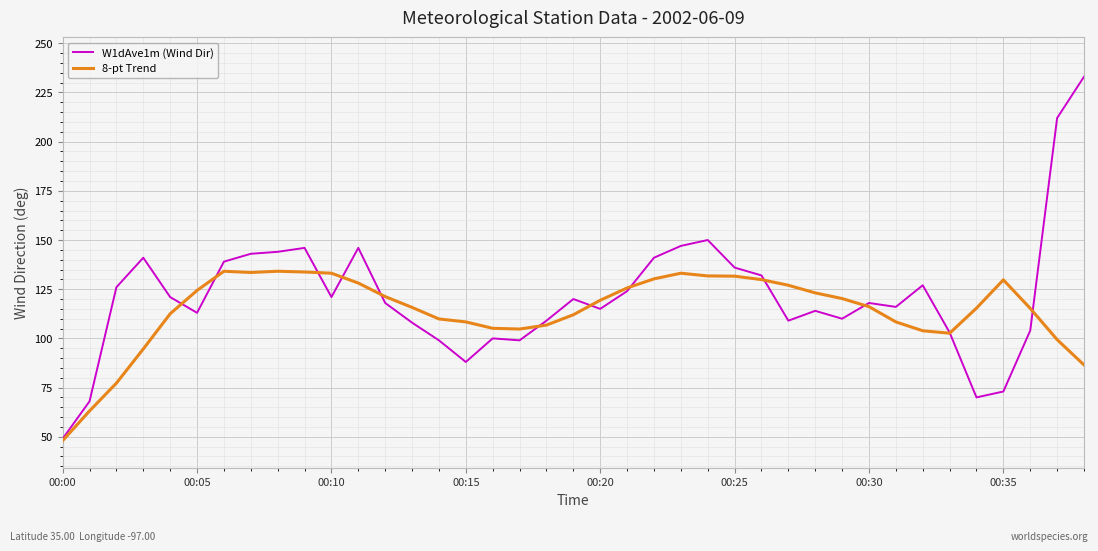

What is the difference between the maximum and minimum values in the 8-pt Trend series?

86.1